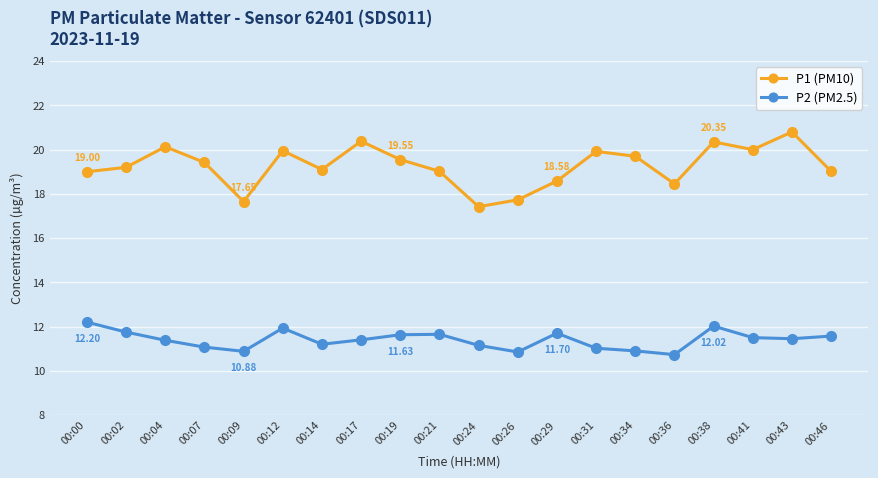

At which label does P2 (PM2.5) reach its peak?

00:00